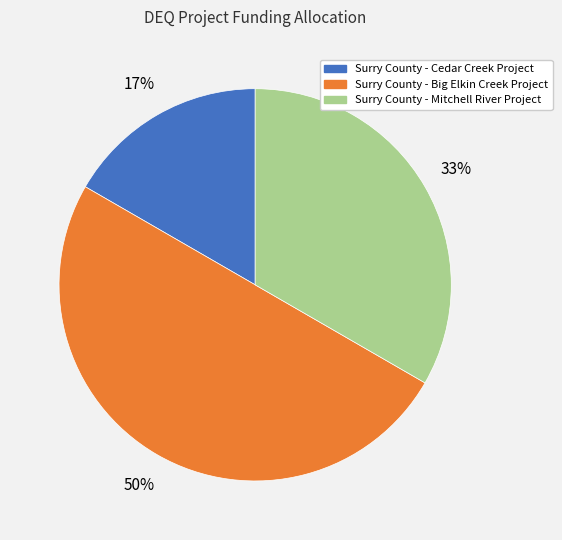

Which has a higher value, Surry County - Cedar Creek Project or Surry County - Mitchell River Project?

Surry County - Mitchell River Project